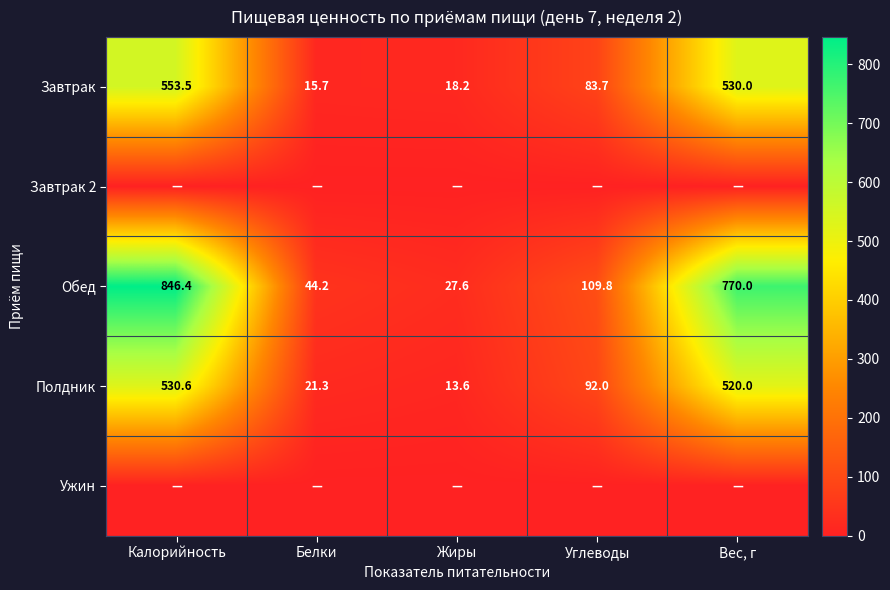

What is the difference between the maximum and second lowest values in the Полдник series?

509.3